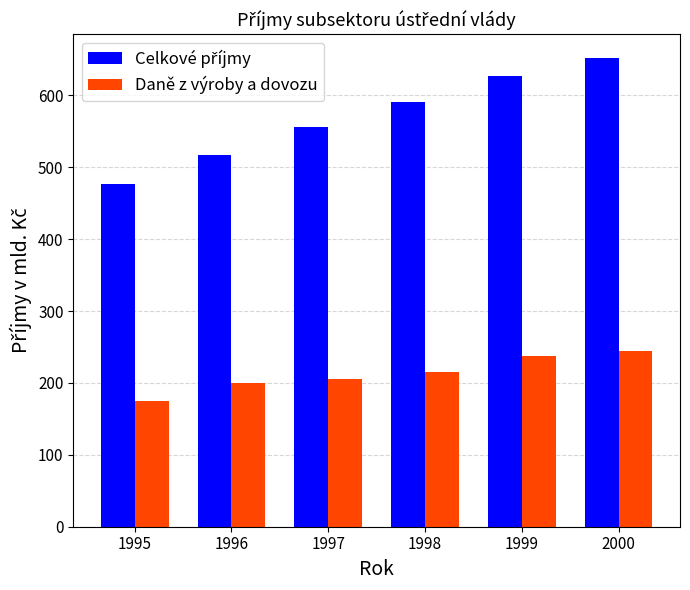

What is the sum of the Daně z výroby a dovozu values at 1996 and 1998?

414.2